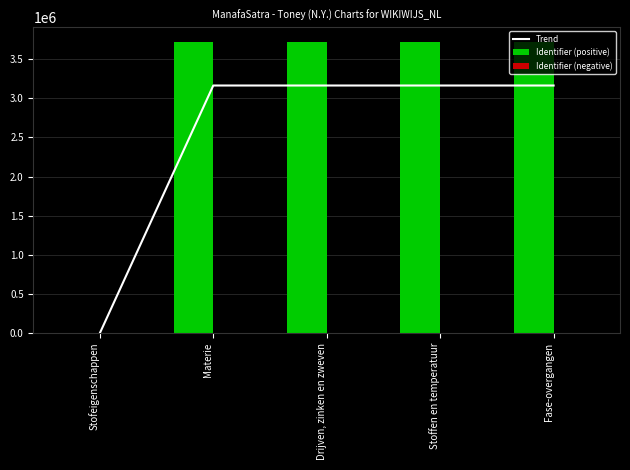

What is the sum of the Identifier (positive) values at Stofeigenschappen and Stoffen en temperatuur?

3722170